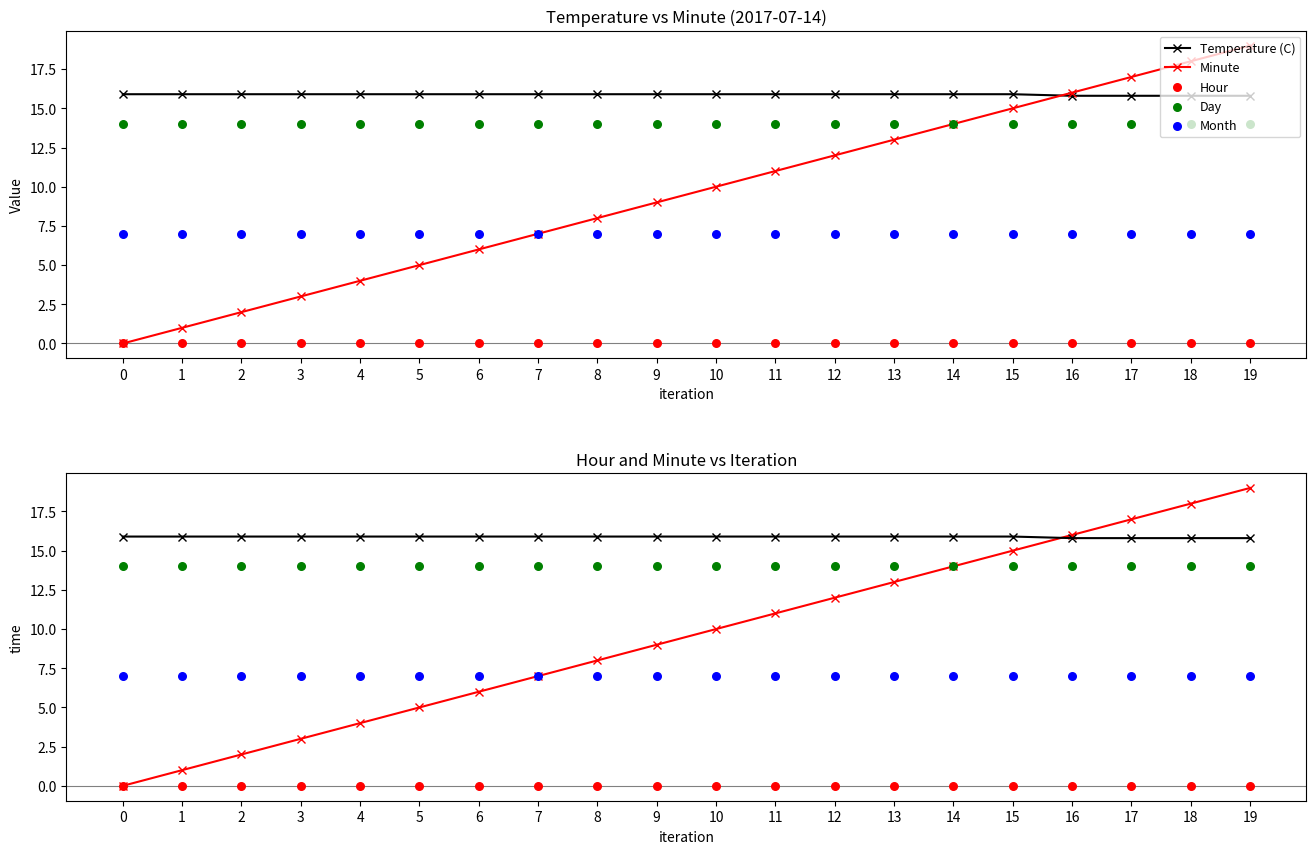

Which series reaches the maximum Y coordinate?

Minute